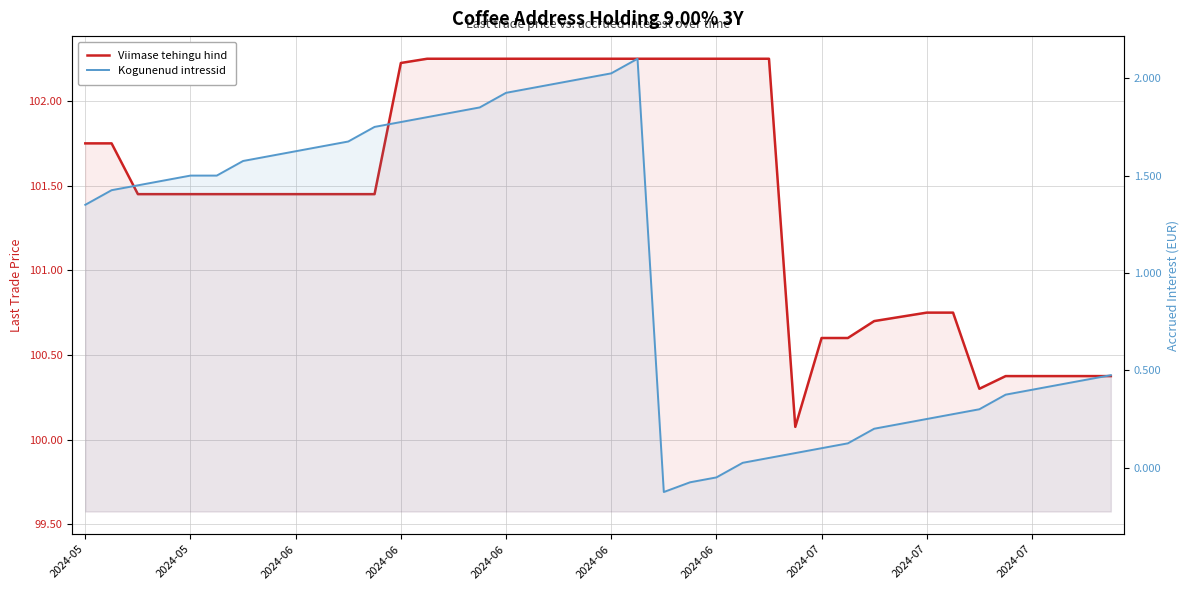

What are all the series names shown in the legend?

Viimase tehingu hind, Kogunenud intressid